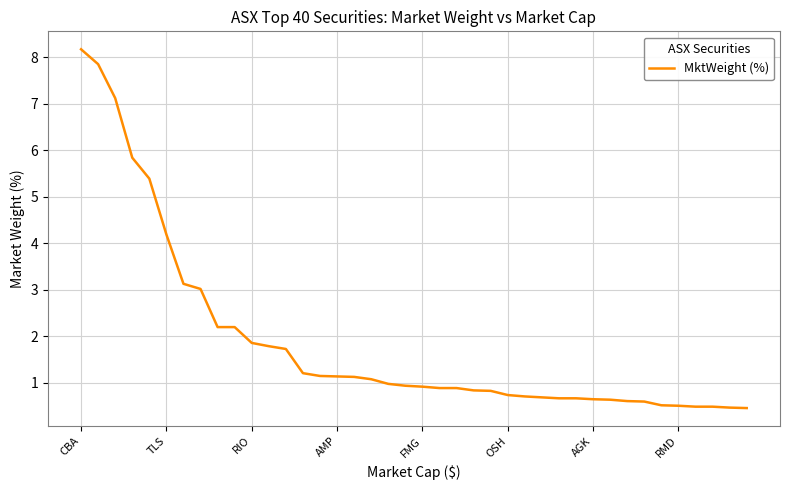

What is the greatest value displayed?

8.2